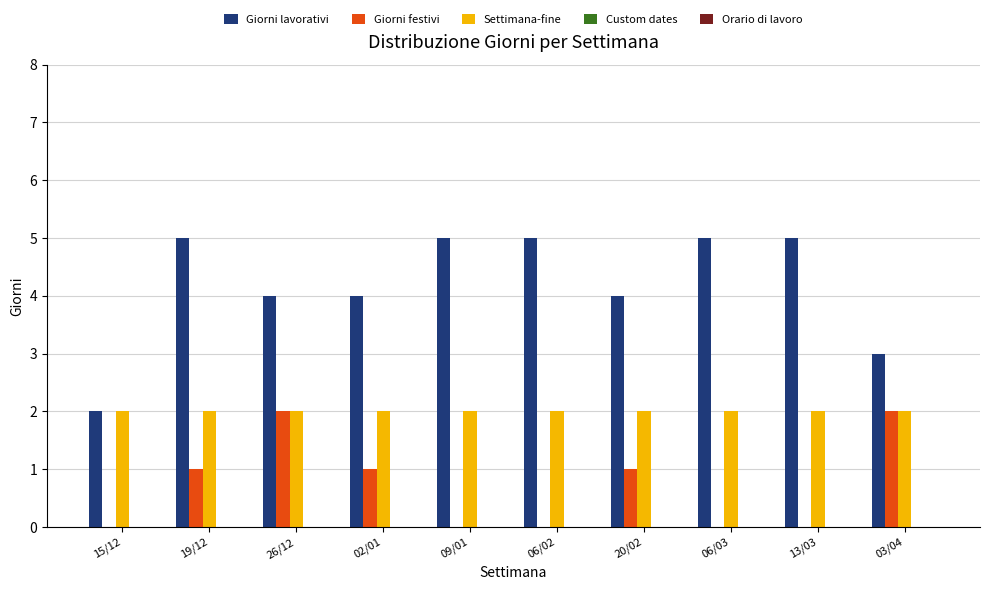

How many distinct data groups are displayed?

3